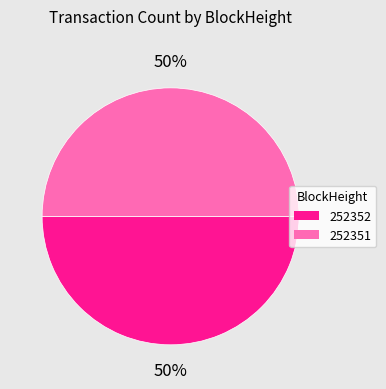

What percentage is the 252351 slice, to the nearest percent?

50%